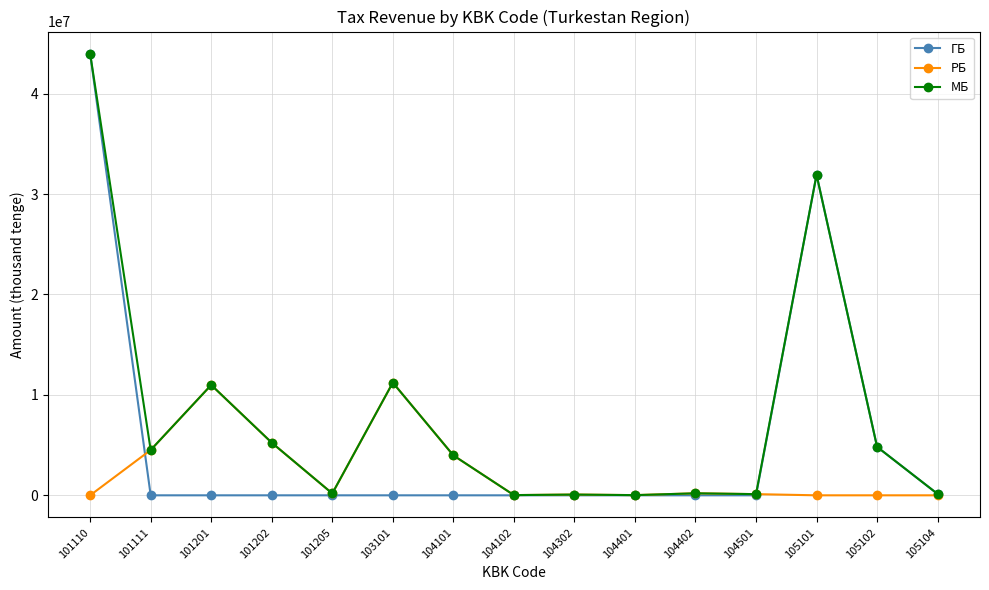

What is the value of the МБ point at the 5th from the left?

184470.5